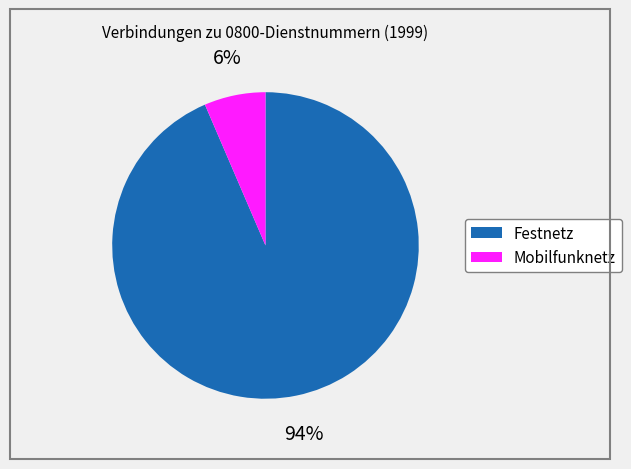

Do Mobilfunknetz and Festnetz together represent more than half of the pie?

Yes